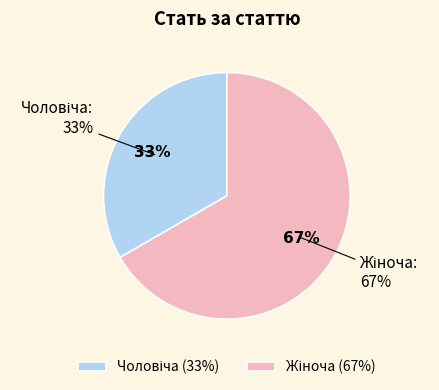

To the nearest percent, what is the combined percentage of Чоловіча and Жіноча?

100%